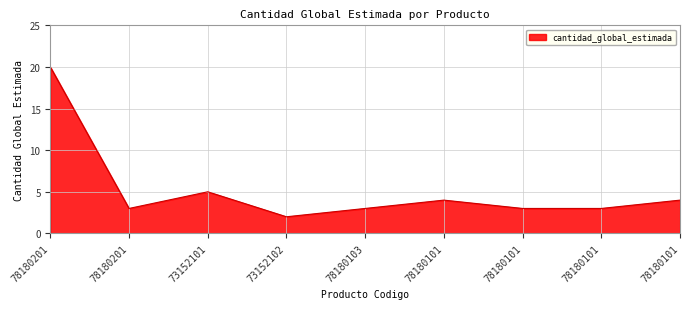

Is it true that the value at 78180101 is 4?

True